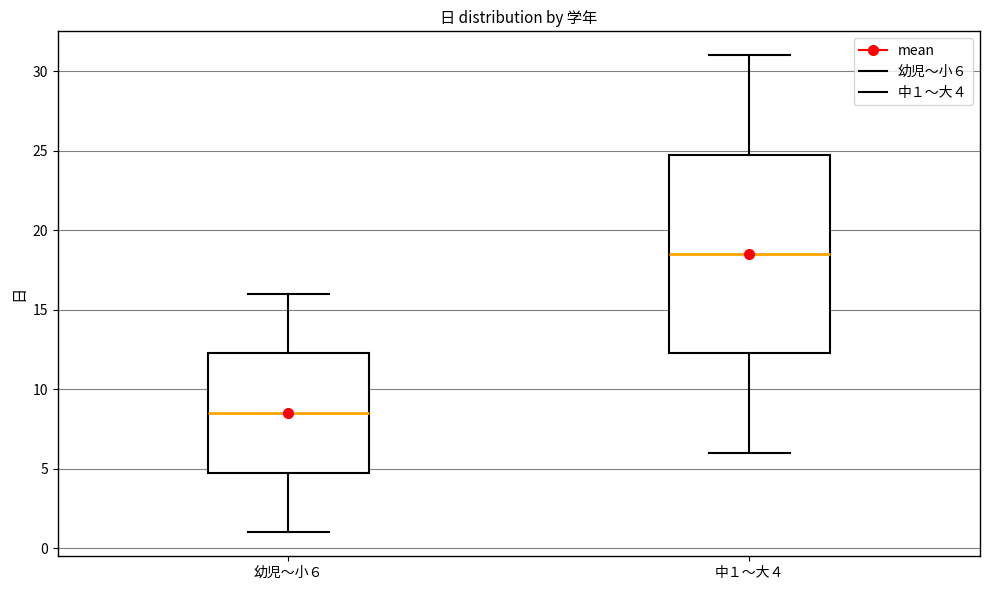

Reading left to right, read every box against the y-axis: the position of its median line, the range the box covers, and the ends of its whiskers. The values are not printed on the chart, so give them approximately, as read against the axis.

幼児〜小６: median 8.5, box 5.0 to 12.5, whiskers 1.0 to 16.0
中１〜大４: median 18.5, box 12.5 to 25.0, whiskers 6.0 to 31.0